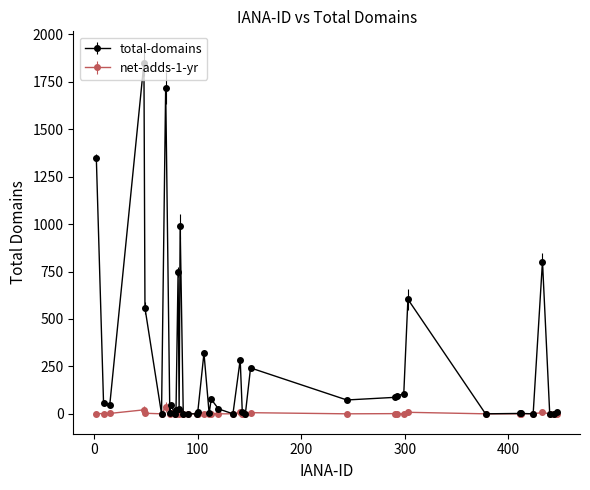

At how many categories does at least one series exceed 657?

6